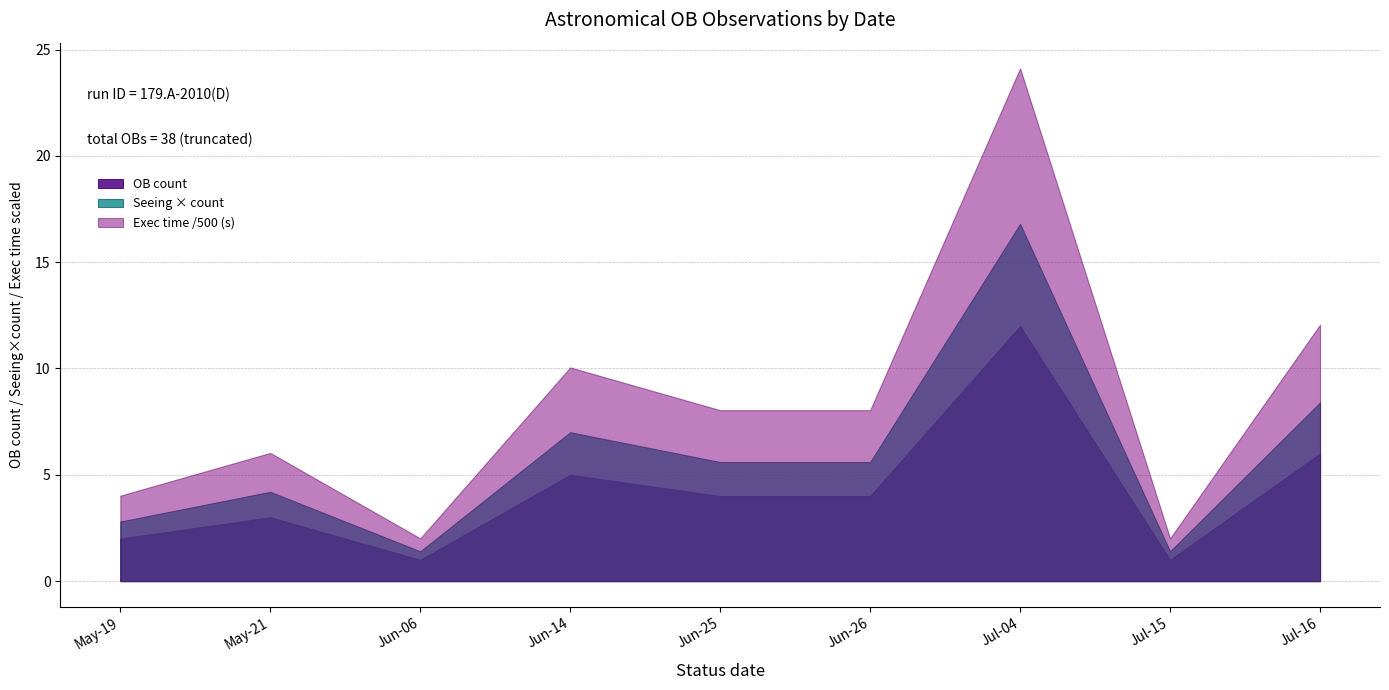

Rank the series by their average value, from highest to lowest.

Exec time /500 (s), Seeing × count, OB count